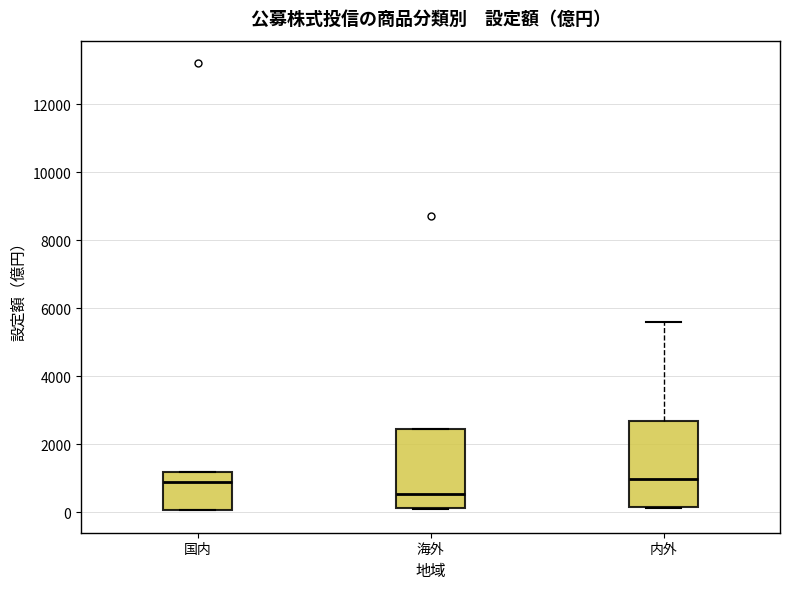

Reading left to right, transcribe this box plot: for each box, give where its median line is, the range the box spans, and where its two whiskers end, as read against the y-axis. The values are not printed on the chart, so give them approximately, as read against the axis.

国内: median 800, box 0 to 1200, whiskers 0 to 1200
海外: median 600, box 200 to 2400, whiskers 0 to 2400
内外: median 1000, box 200 to 2600, whiskers 200 to 5600